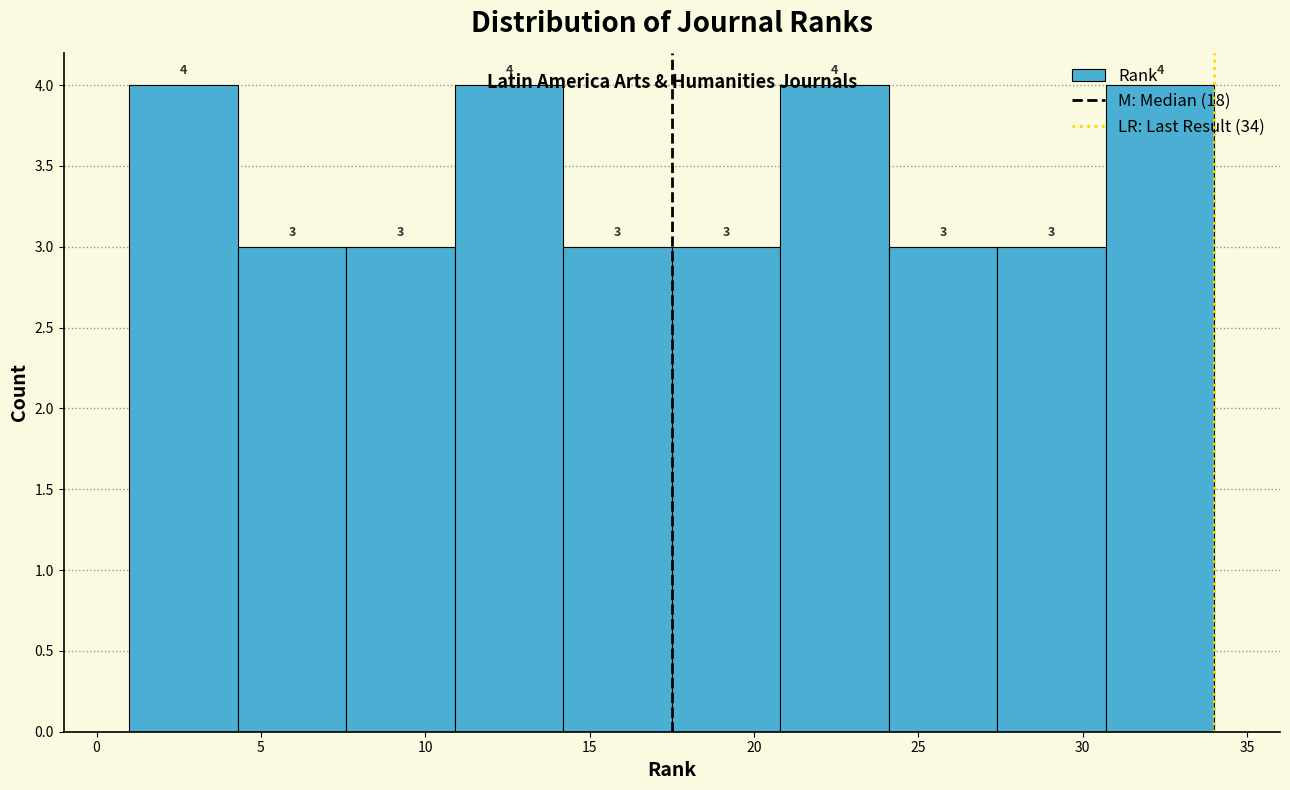

Reading left to right, transcribe this chart: for each bar, give the range it covers on the x-axis and its height. The bar edges are not printed on the chart, so give them approximately, as read against the axis.

1.0 to 4.3: 4
4.3 to 7.6: 3
7.6 to 10.9: 3
10.9 to 14.2: 4
14.2 to 17.5: 3
17.5 to 20.8: 3
20.8 to 24.1: 4
24.1 to 27.4: 3
27.4 to 30.7: 3
30.7 to 34.0: 4